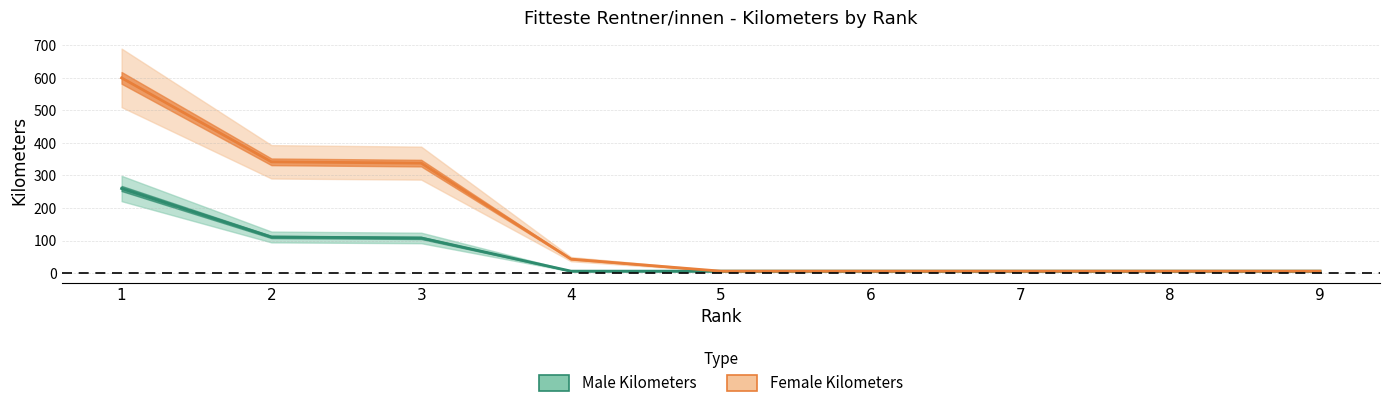

What is the difference between the maximum and second lowest values in the Male_Kilometers series?

254